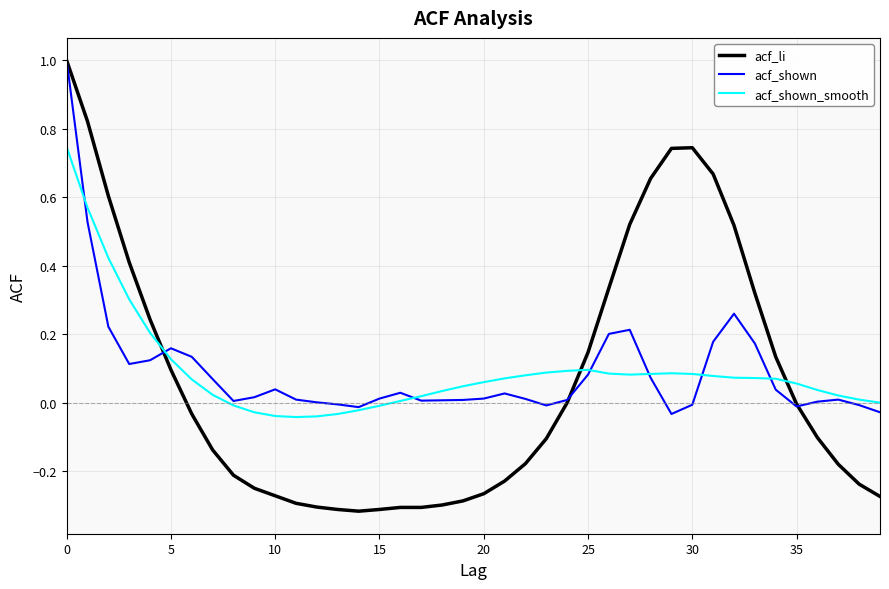

What is the highest value of the acf_li series?

1.0